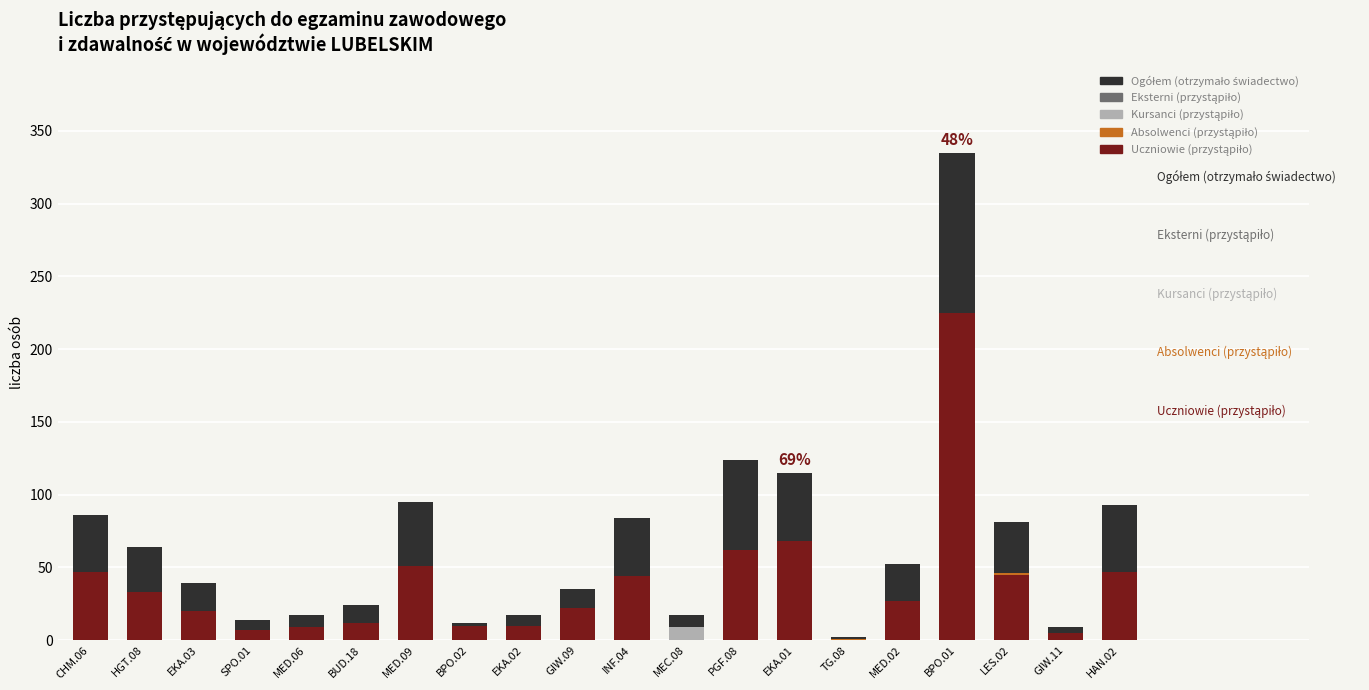

At which category is the sum across all series the highest?

BPO.01